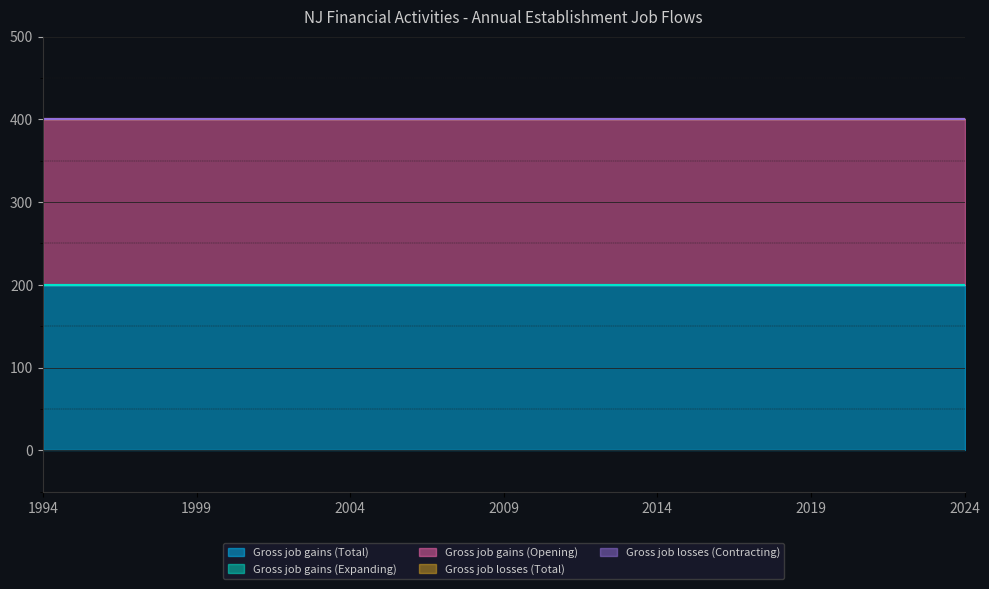

How many lines are shown in the chart?

5